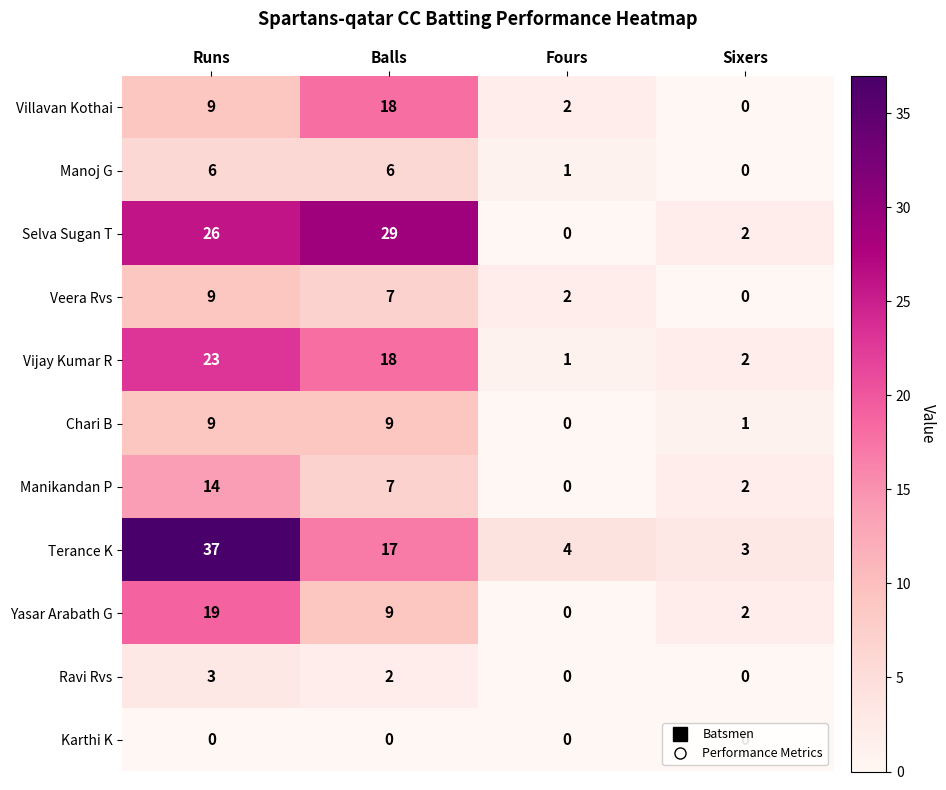

What is the difference between the Manikandan P values at Sixers and Runs?

12